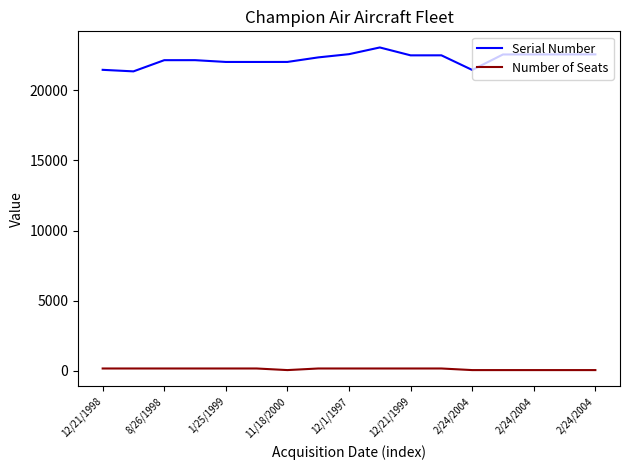

True or false: Serial Number and Number of Seats intersect in this chart.

False